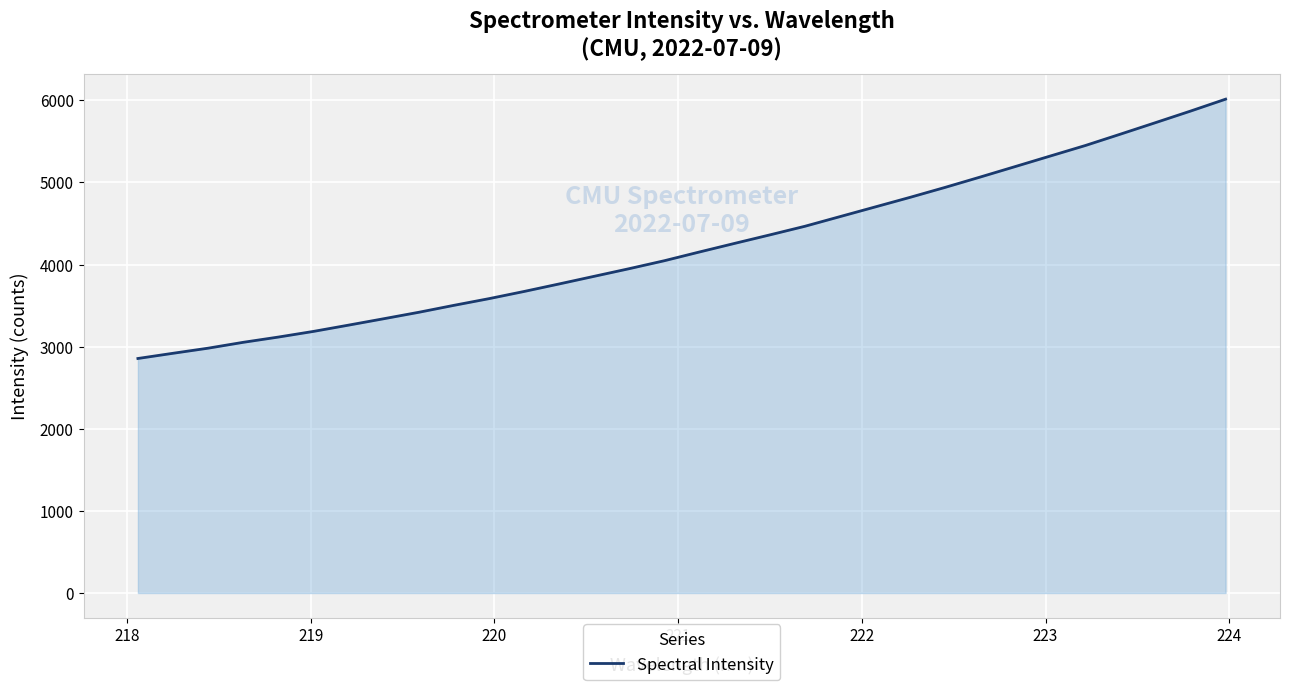

What is the smallest value displayed?

2855.9